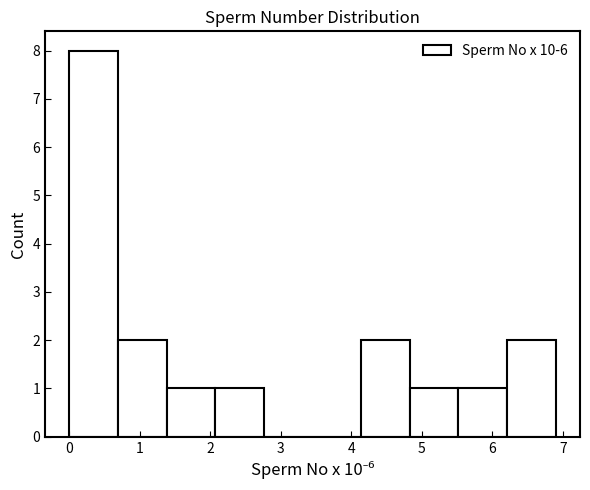

Reading left to right, list every bar in this chart as the range it spans on the x-axis followed by its height. Neither the bar edges nor the heights are printed on the chart, so give them approximately, as read against the axes.

0.00 to 0.69: 8
0.69 to 1.38: 2
1.38 to 2.07: 1
2.07 to 2.76: 1
2.76 to 3.45: 0
3.45 to 4.14: 0
4.14 to 4.83: 2
4.83 to 5.52: 1
5.52 to 6.21: 1
6.21 to 6.90: 2